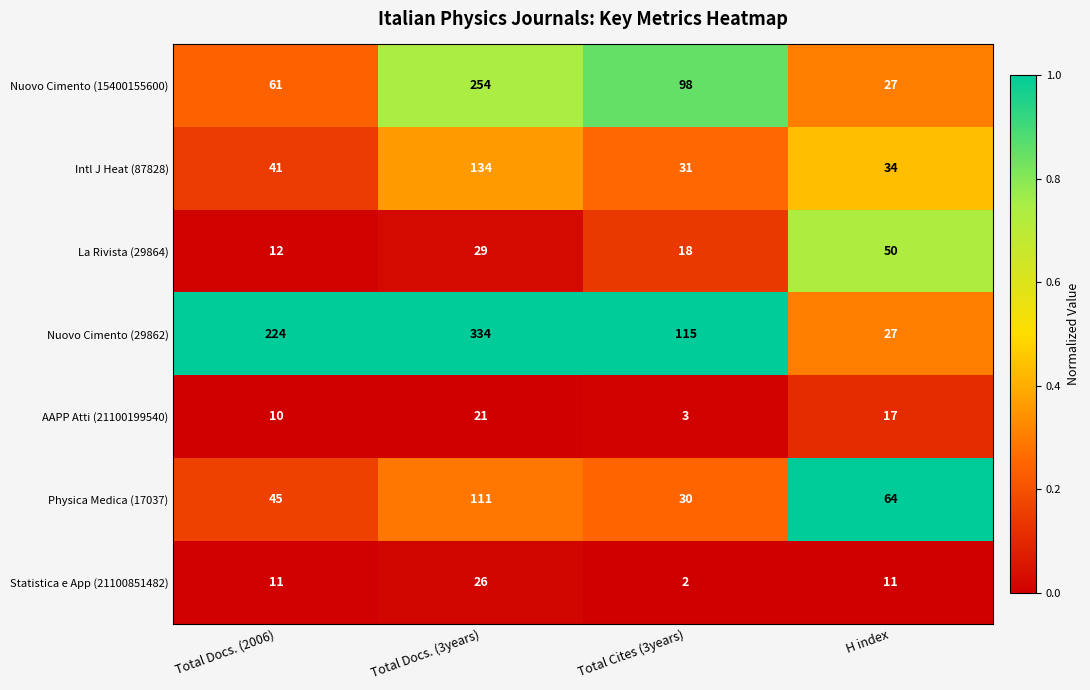

What is the difference between the highest and lowest values at Total Docs. (3years)?

313